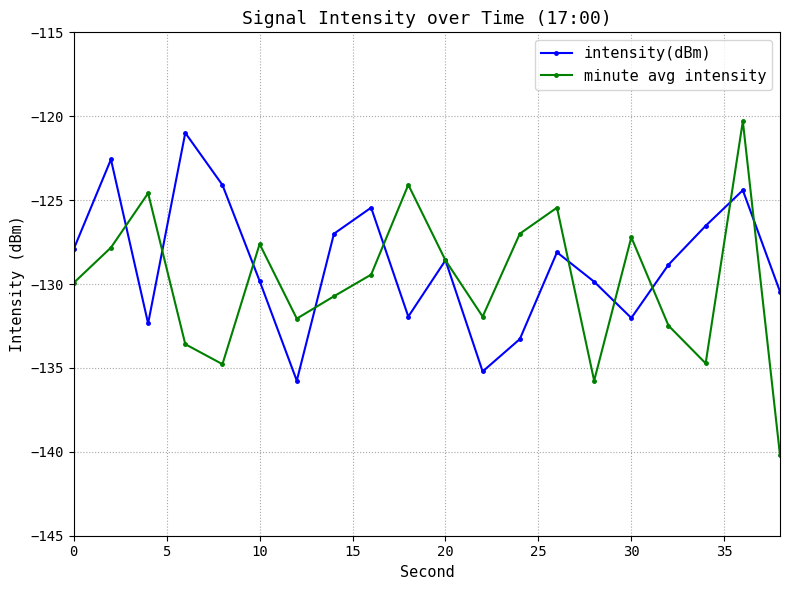

How many lines are shown in the chart?

2